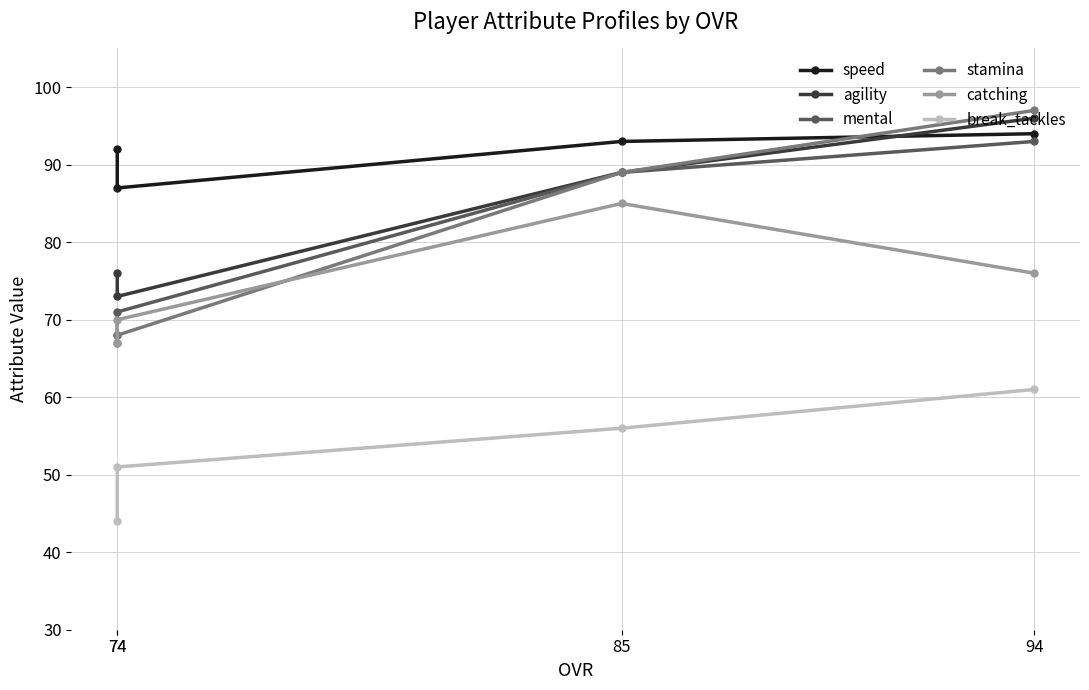

Which has a higher value, 85 or 94?

94